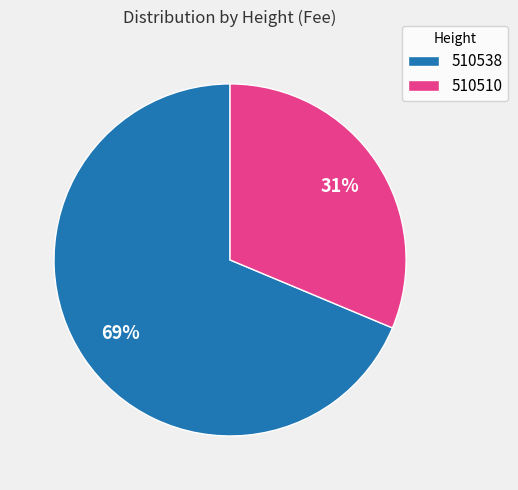

True or false: 510510 accounts for 31% of the total.

True